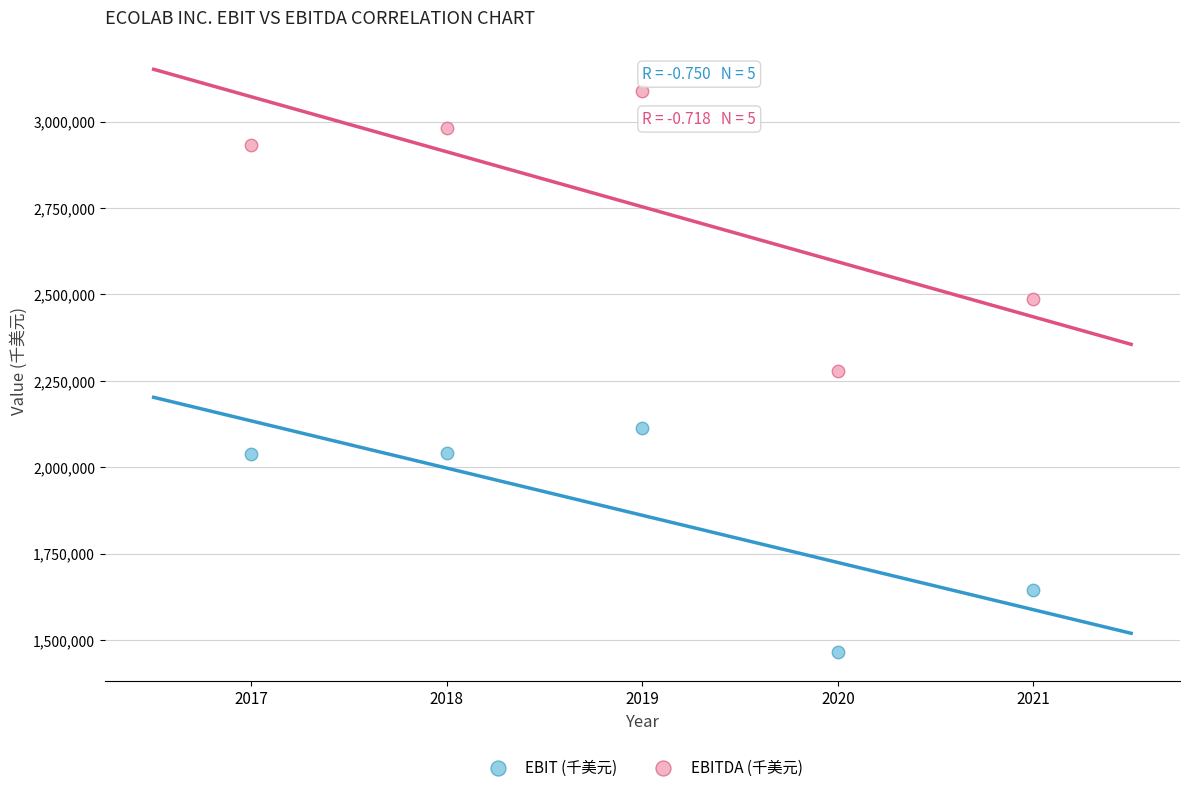

In the EBIT (千美元) series, what Y value is closest to 1790200?

1644800